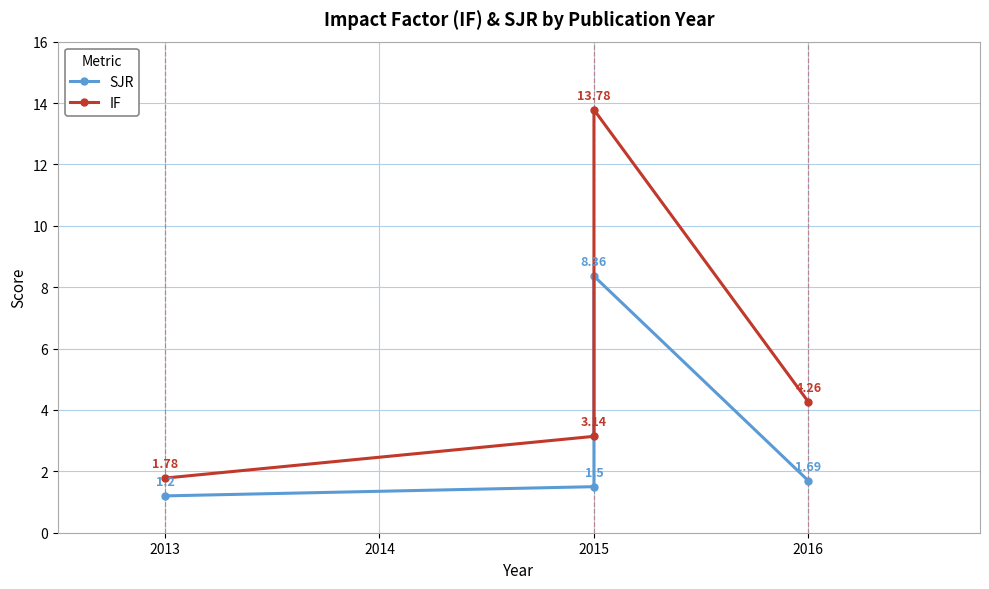

How many values in the IF series are below 4?

2